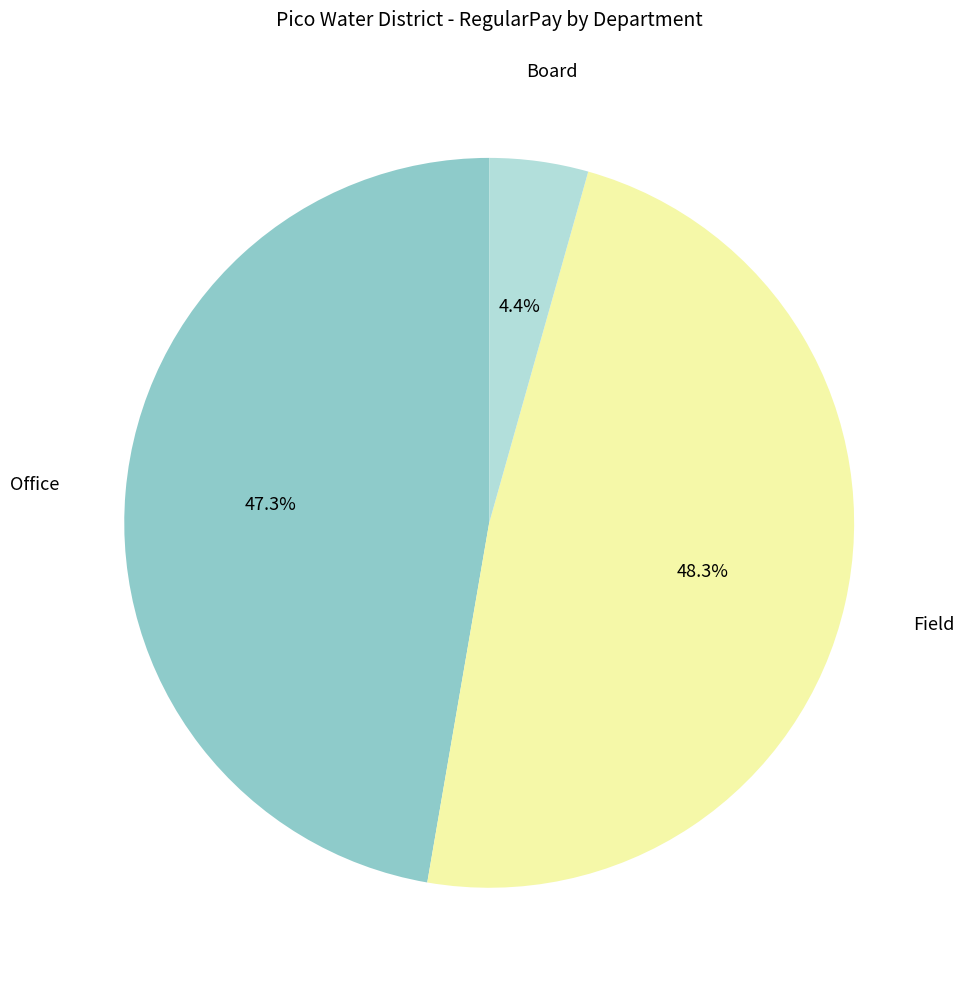

Is there a majority slice in this chart?

No